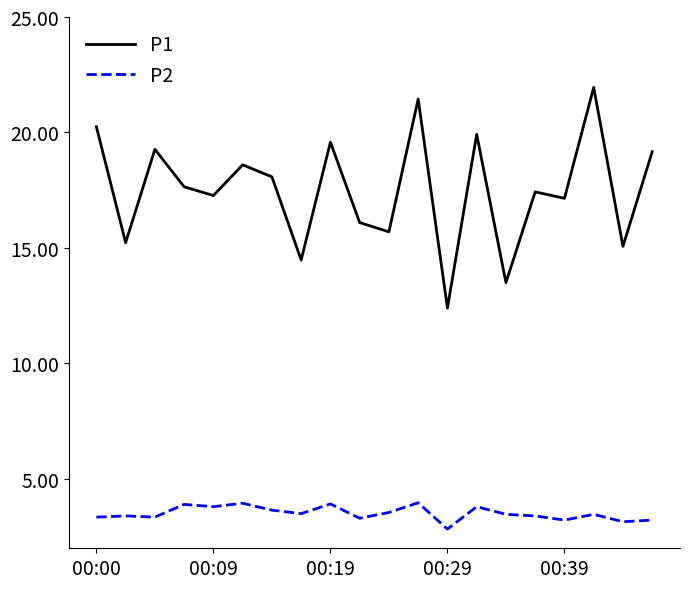

True or false: P1 and P2 cross at least once.

False